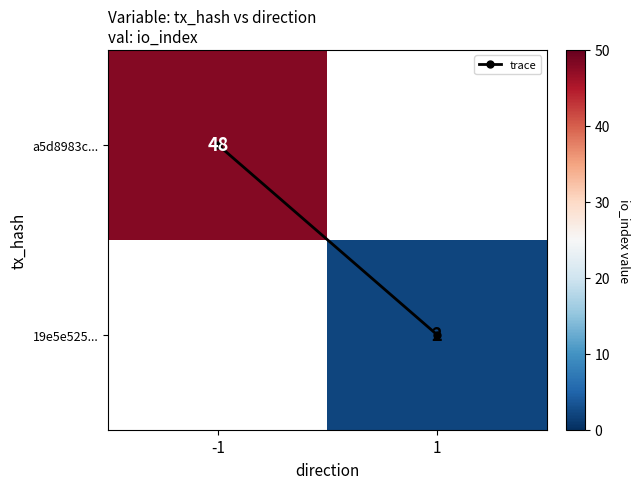

Count the number of data series in this chart.

3